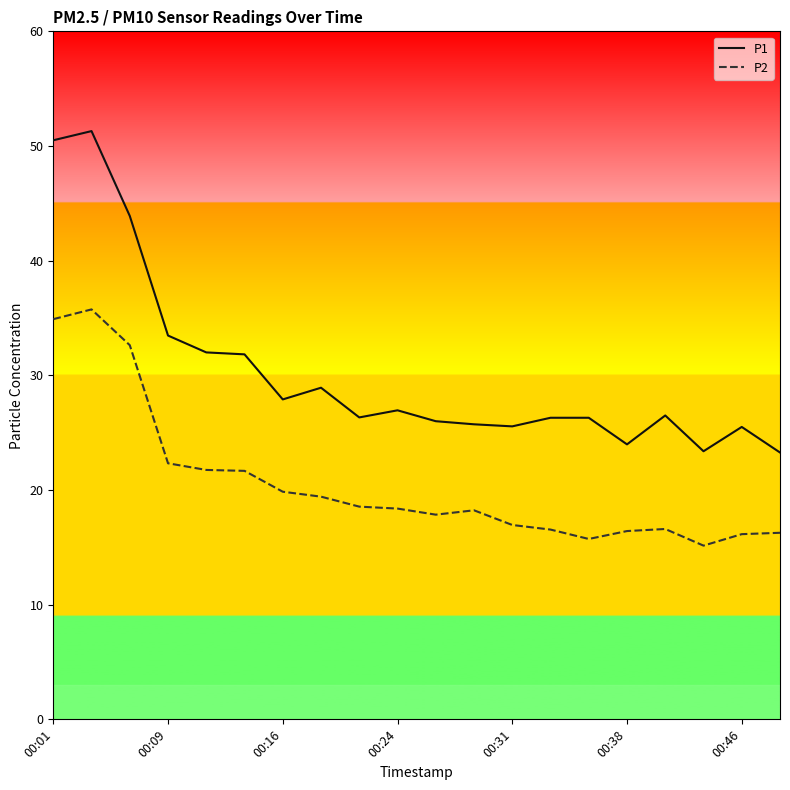

How many categories are shown in the chart?

20